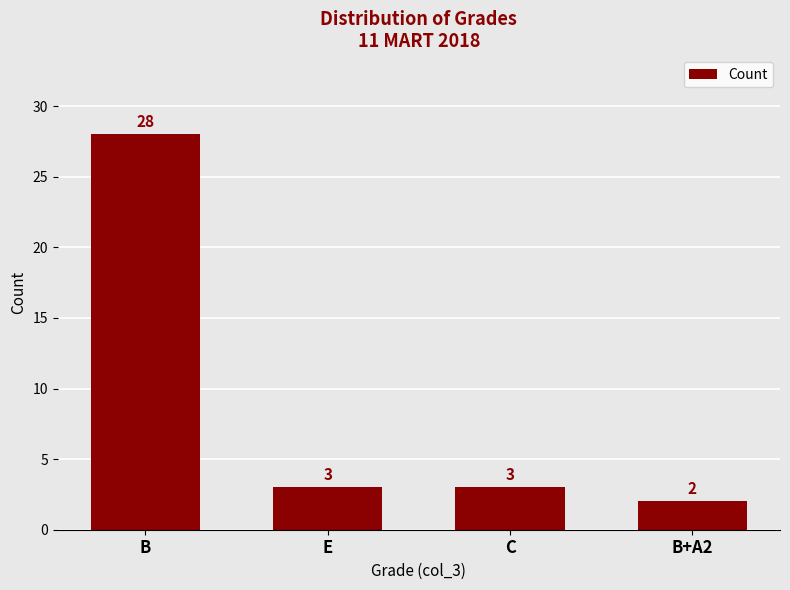

Between B+A2 and E, which is larger?

E